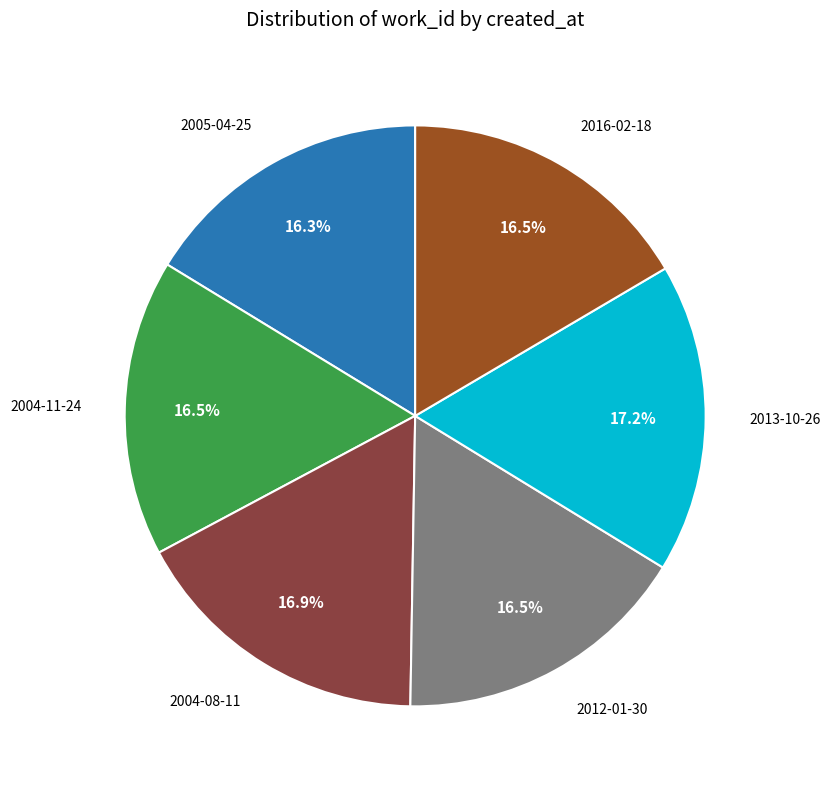

Is there any slice that represents more than half of the pie?

No